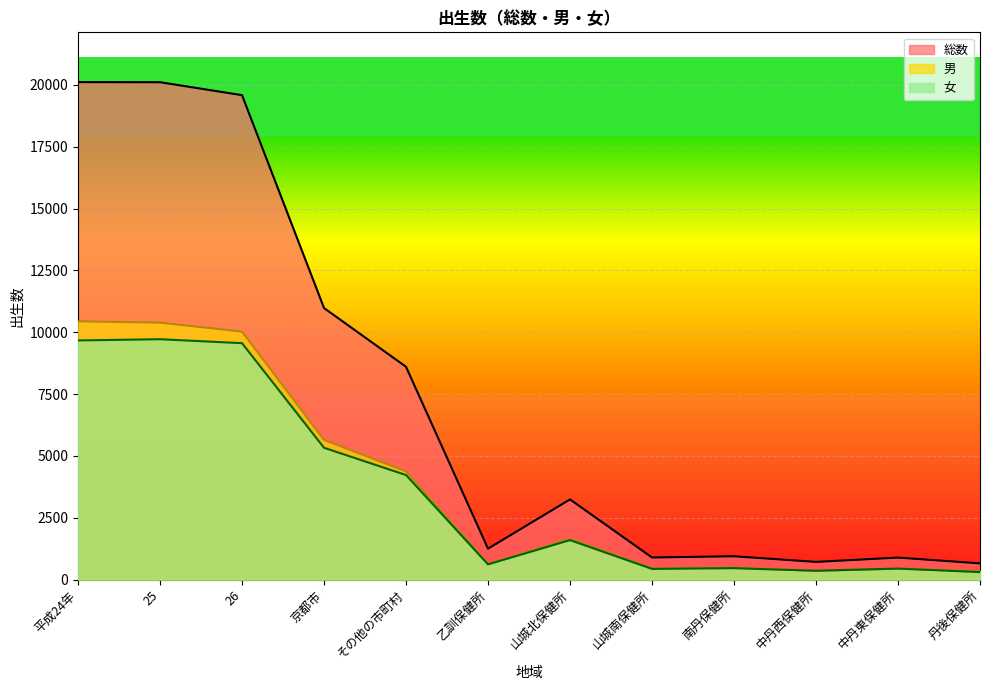

At how many categories does at least one series exceed 19383?

3